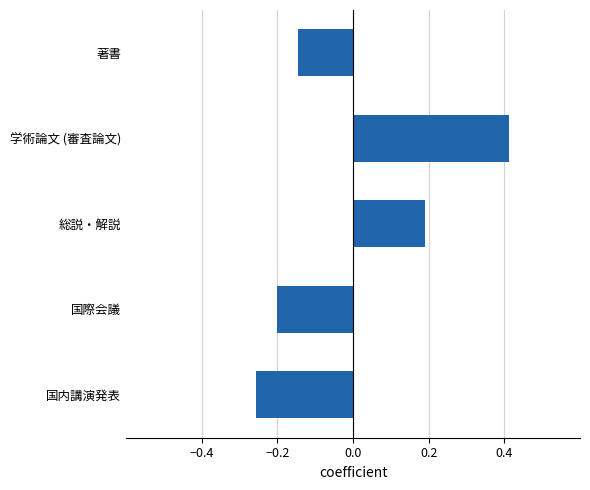

How many bars are there in total?

5